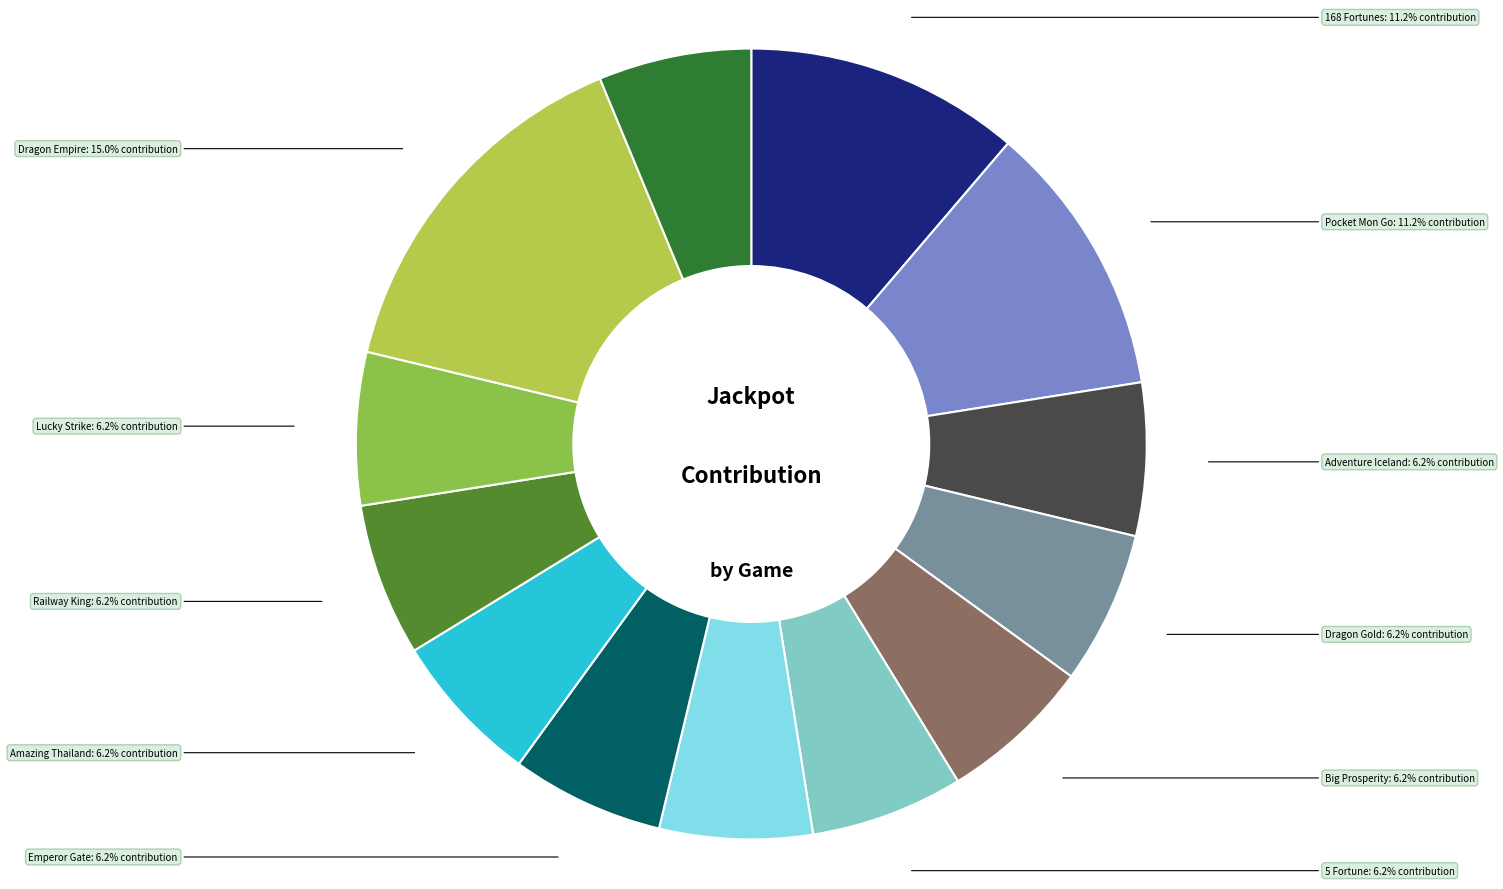

Between 168 Fortunes and Dragon Empire, which is larger?

Dragon Empire